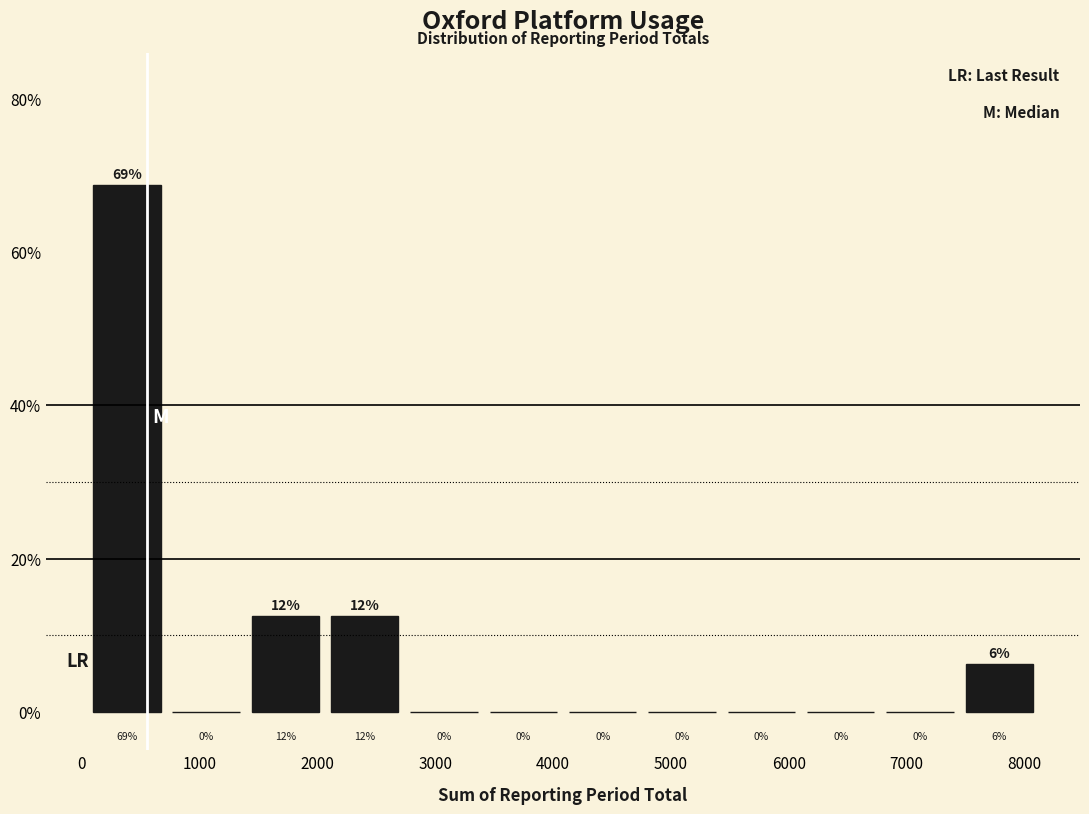

Over which range of the x-axis is the bar tallest?

0 to 700